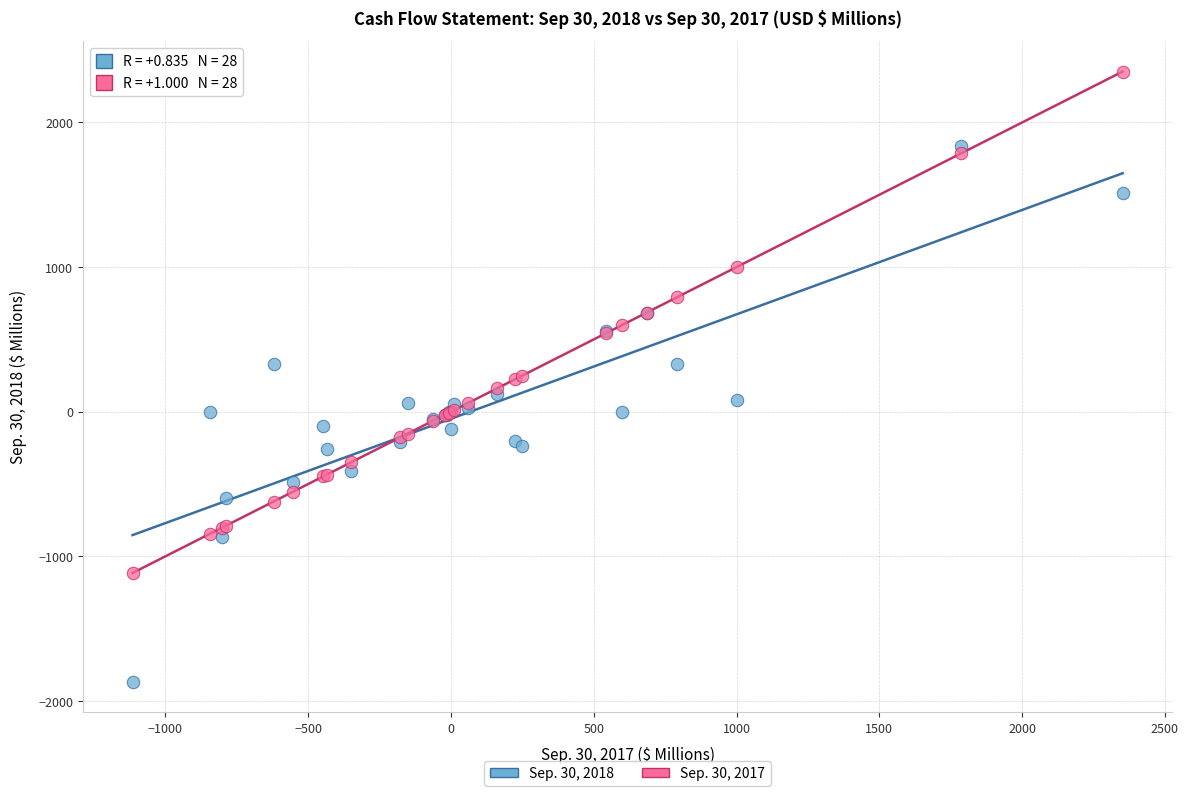

What are all the series names shown in the legend?

Sep. 30, 2018, Sep. 30, 2017